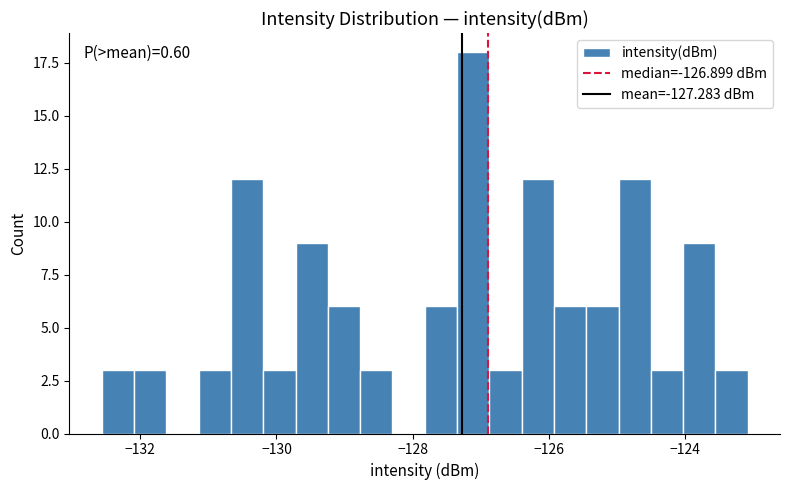

Read against the x-axis, roughly where is the centre of the tallest bar?

-127.2